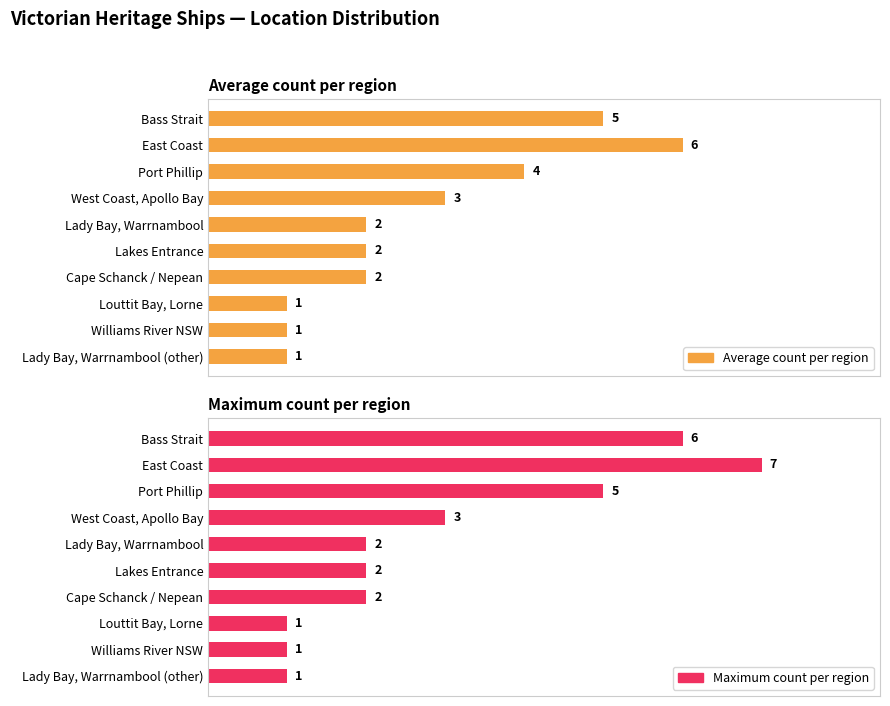

What is the sum of all Maximum count per region values?

30